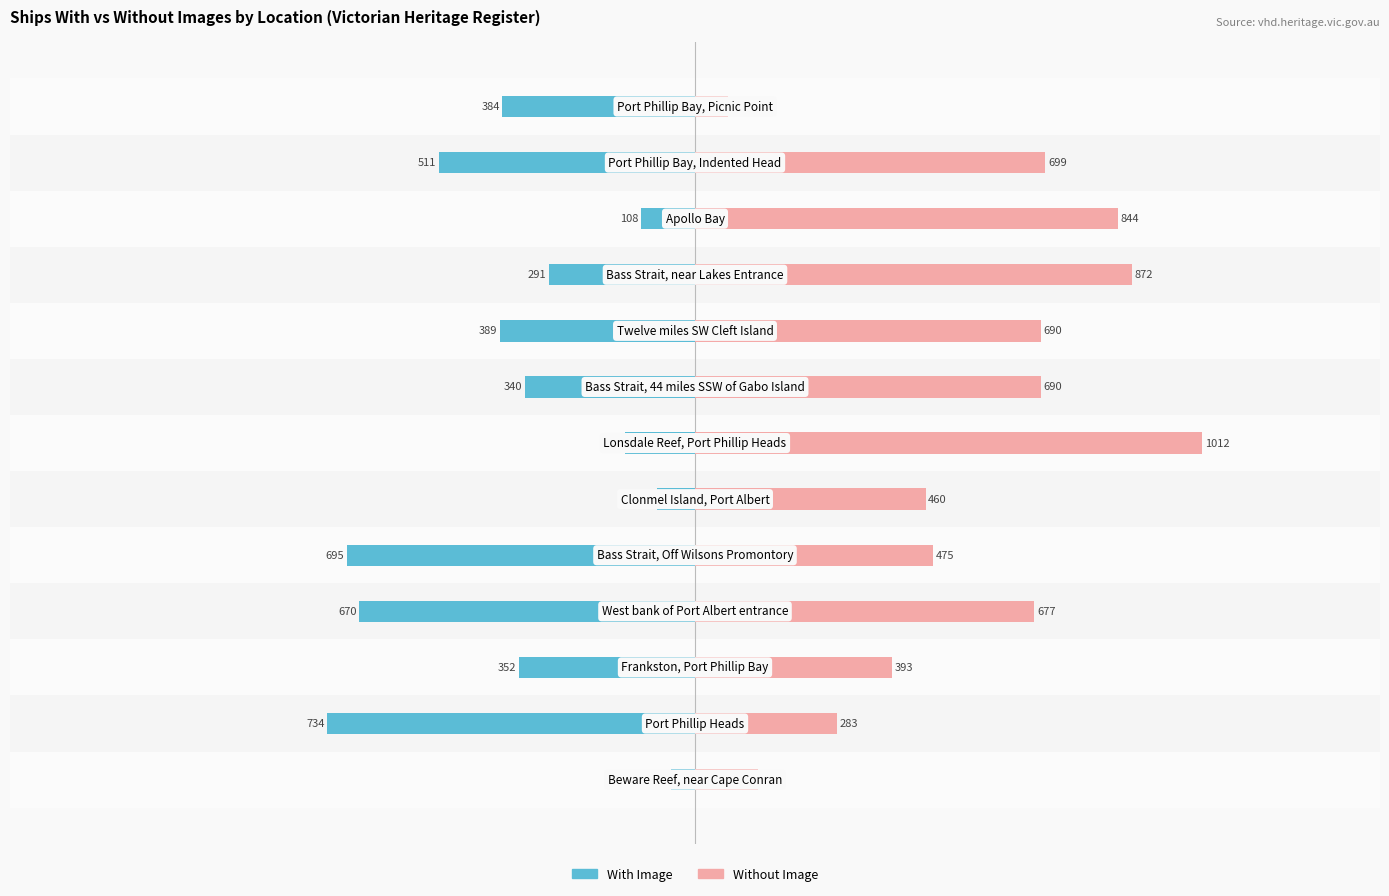

What is the average value of the With Image series?

-364